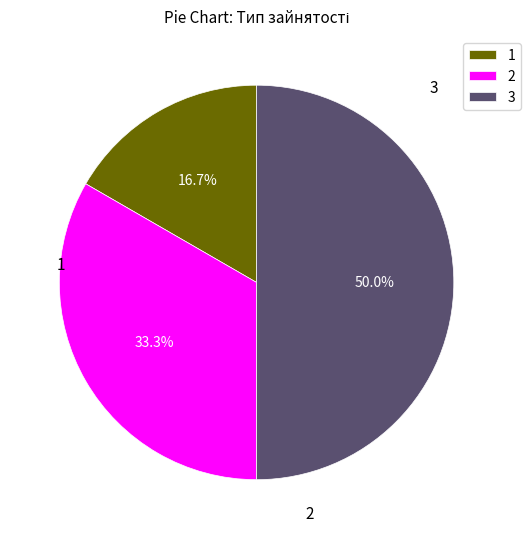

What is the largest slice in the pie chart?

3